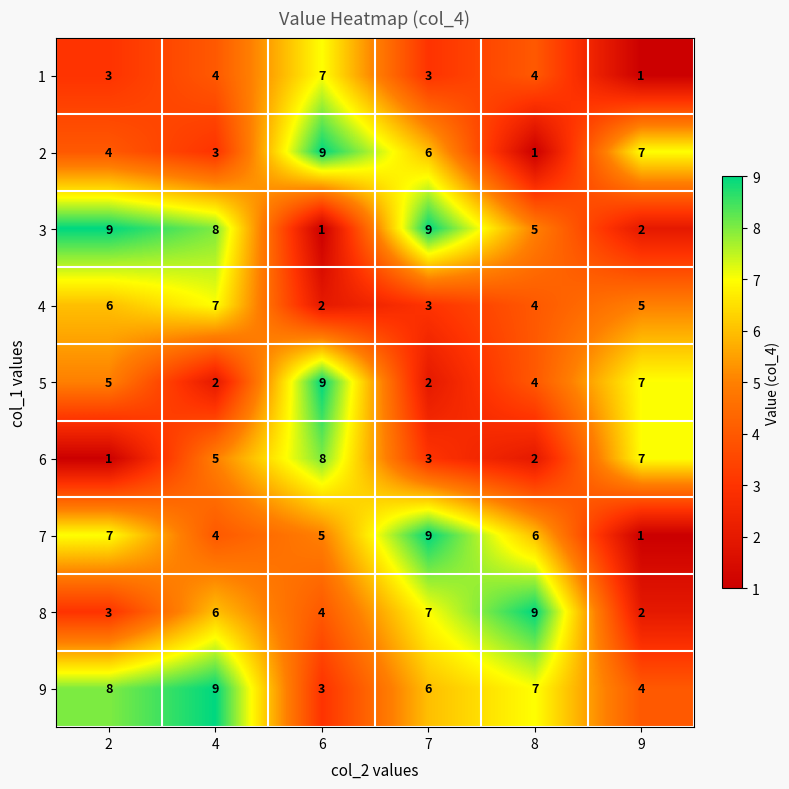

What is the difference between the maximum and minimum values in the 3 series?

8